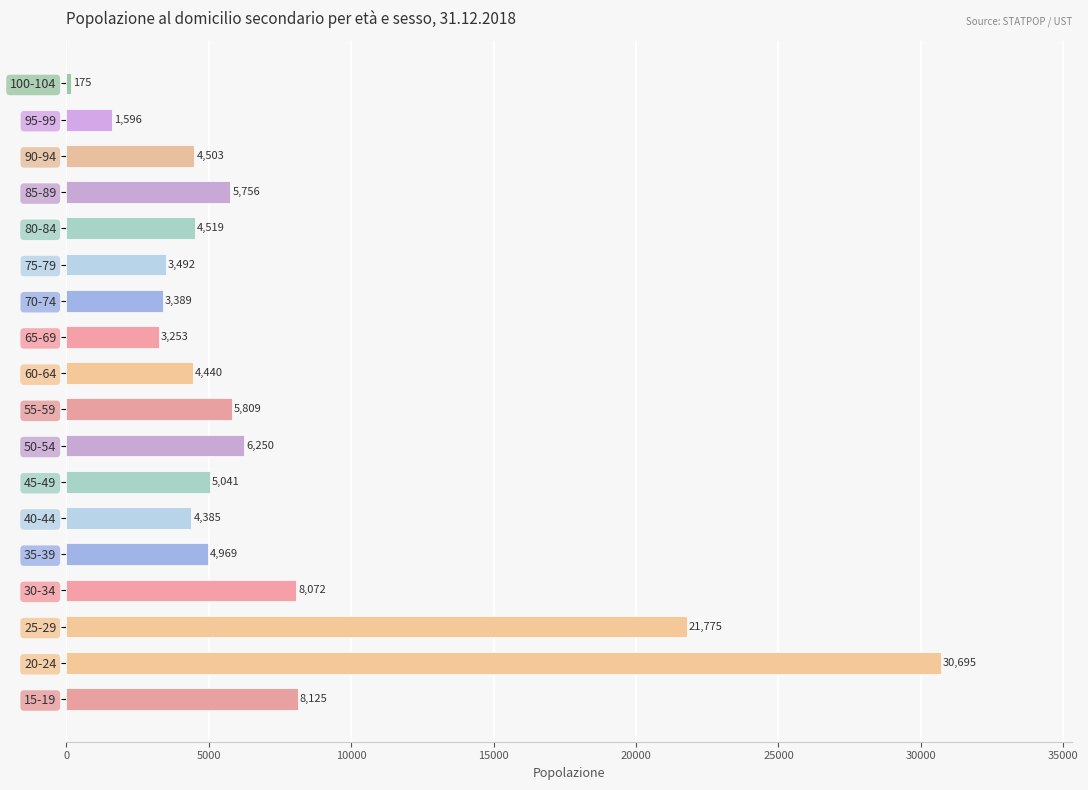

At which label is the value closest to 15435?

25-29